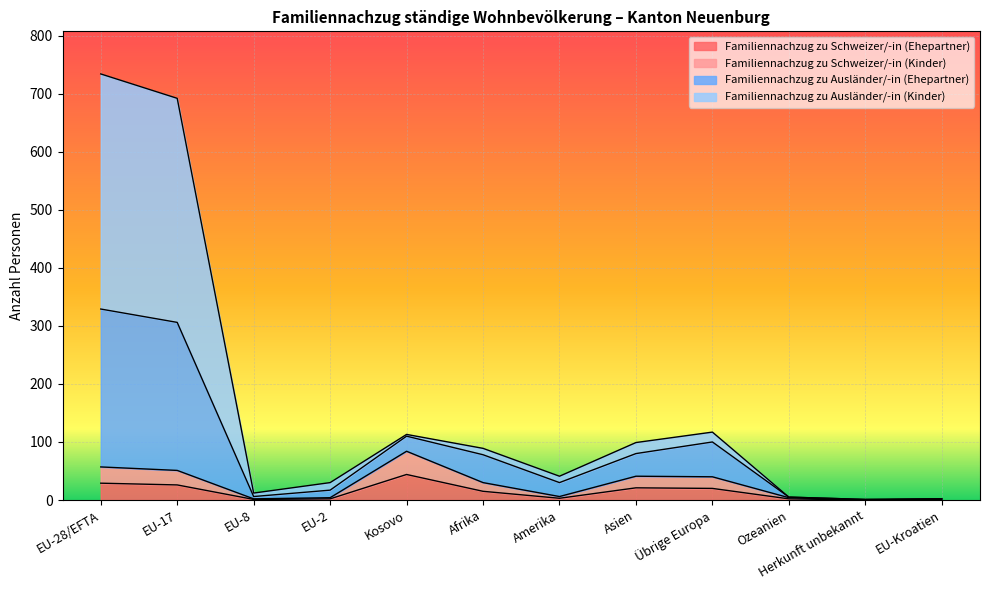

The Familiennachzug zu Schweizer/-in (Ehepartner) series shows 26 at EU-17. True or false?

True